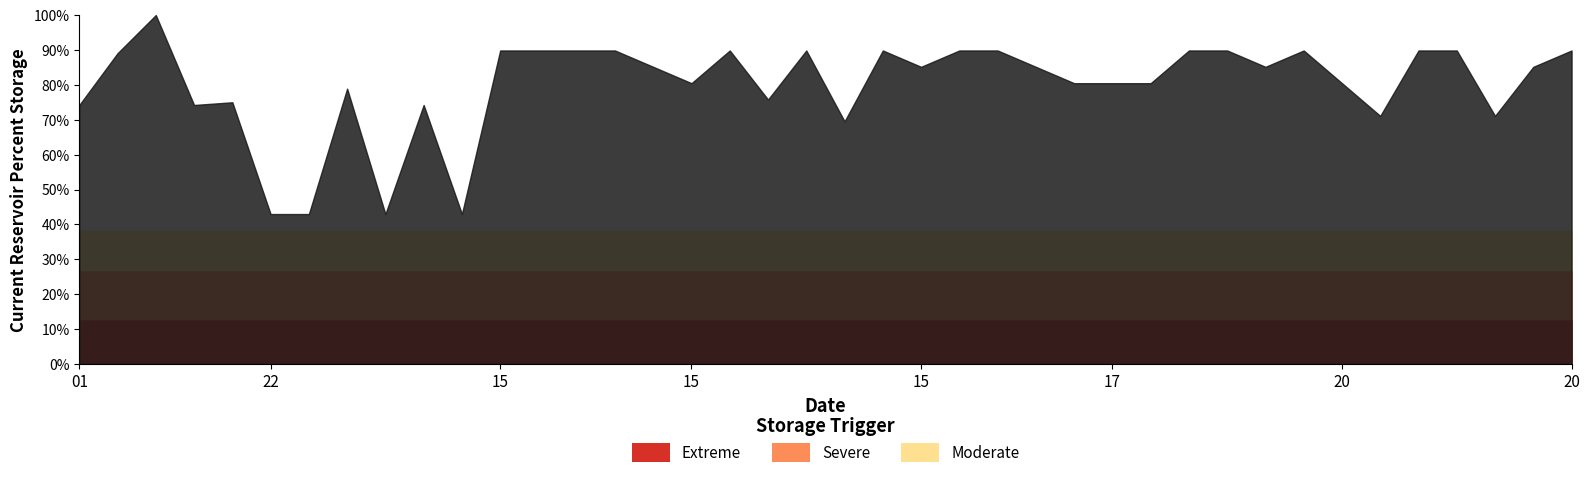

True or false: RPT_LEN and LAT intersect in this chart.

False